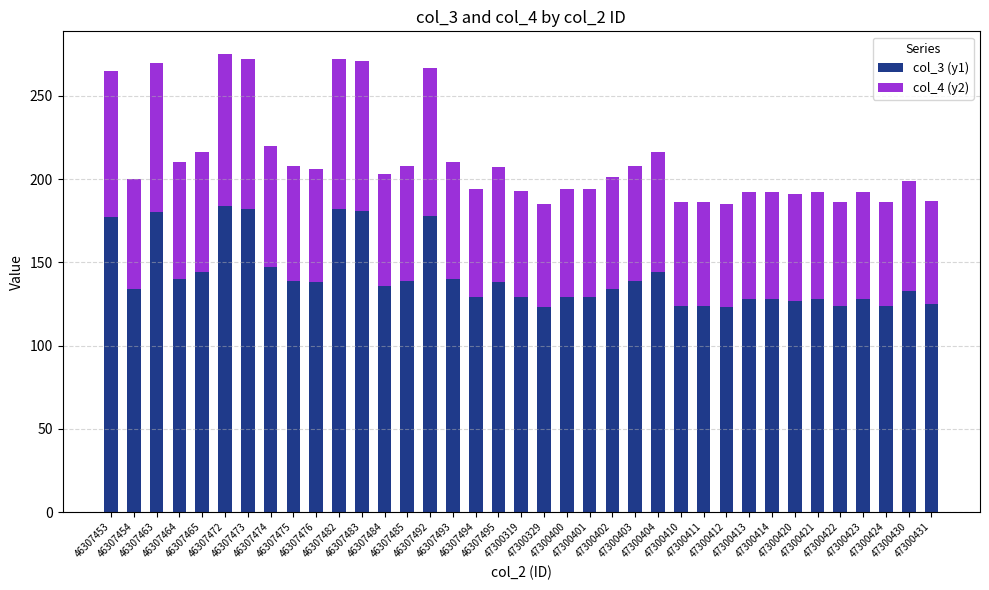

What is the maximum value for col_3 (y1)?

184